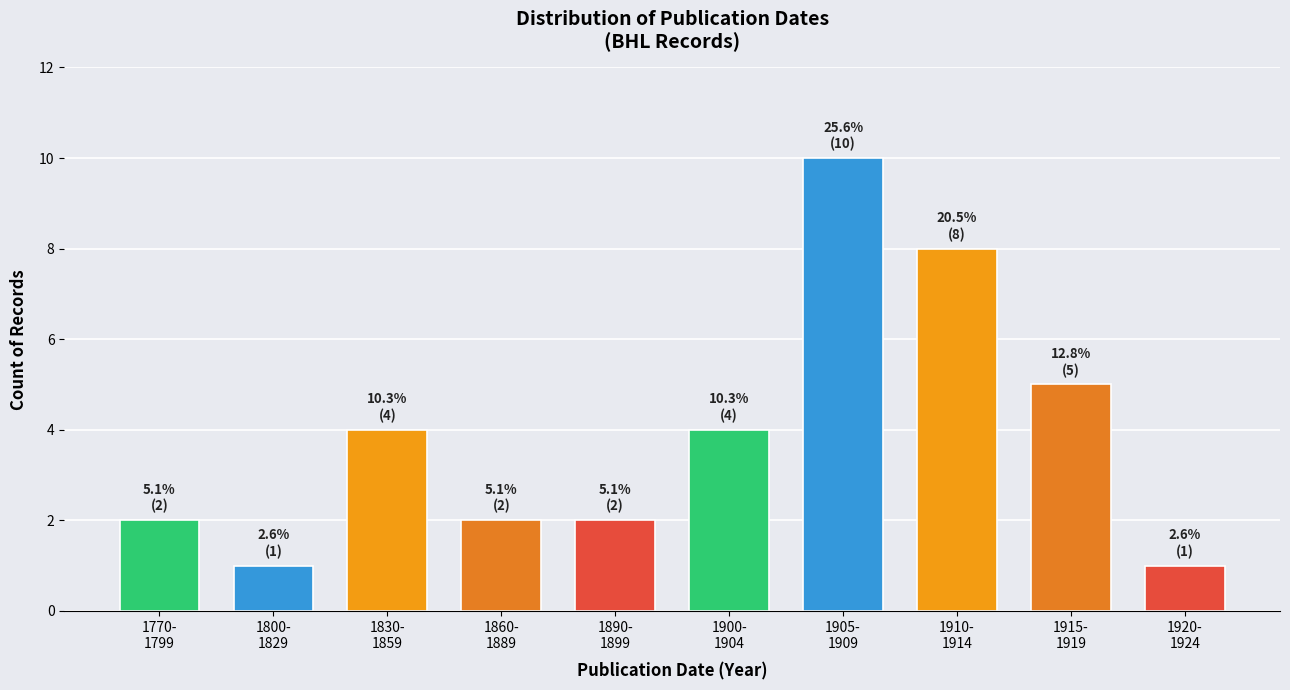

Reading right to left, transcribe all the data shown in this chart.

1	5	8	10	4	2	2	4	1	2